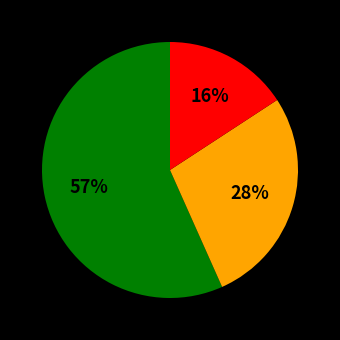

Does any single category account for the majority?

Yes